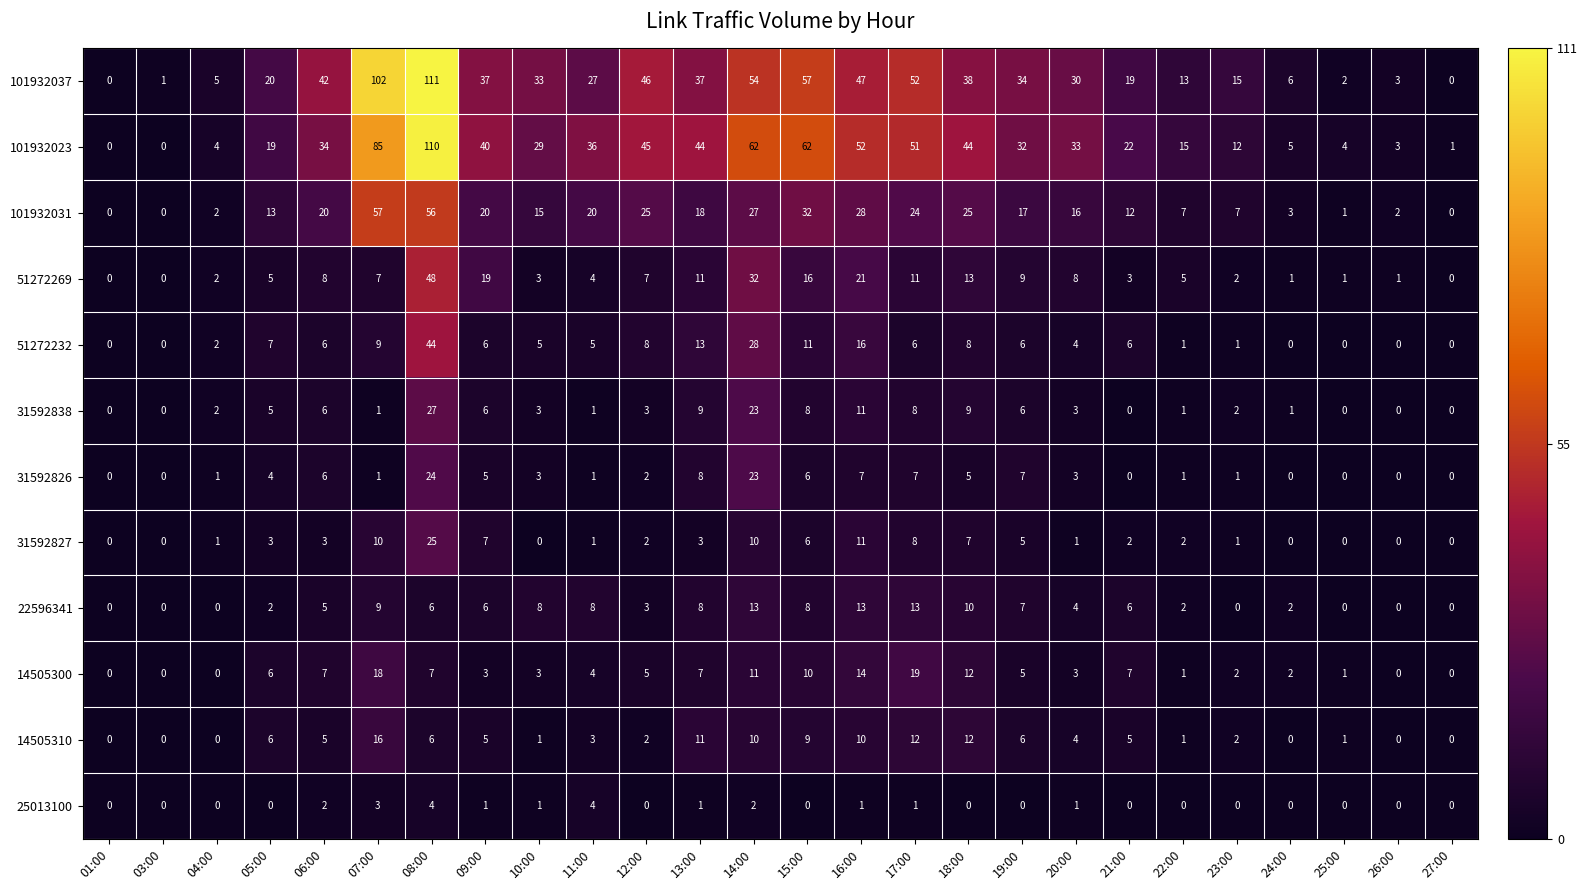

What is the maximum value shown in the chart?

111